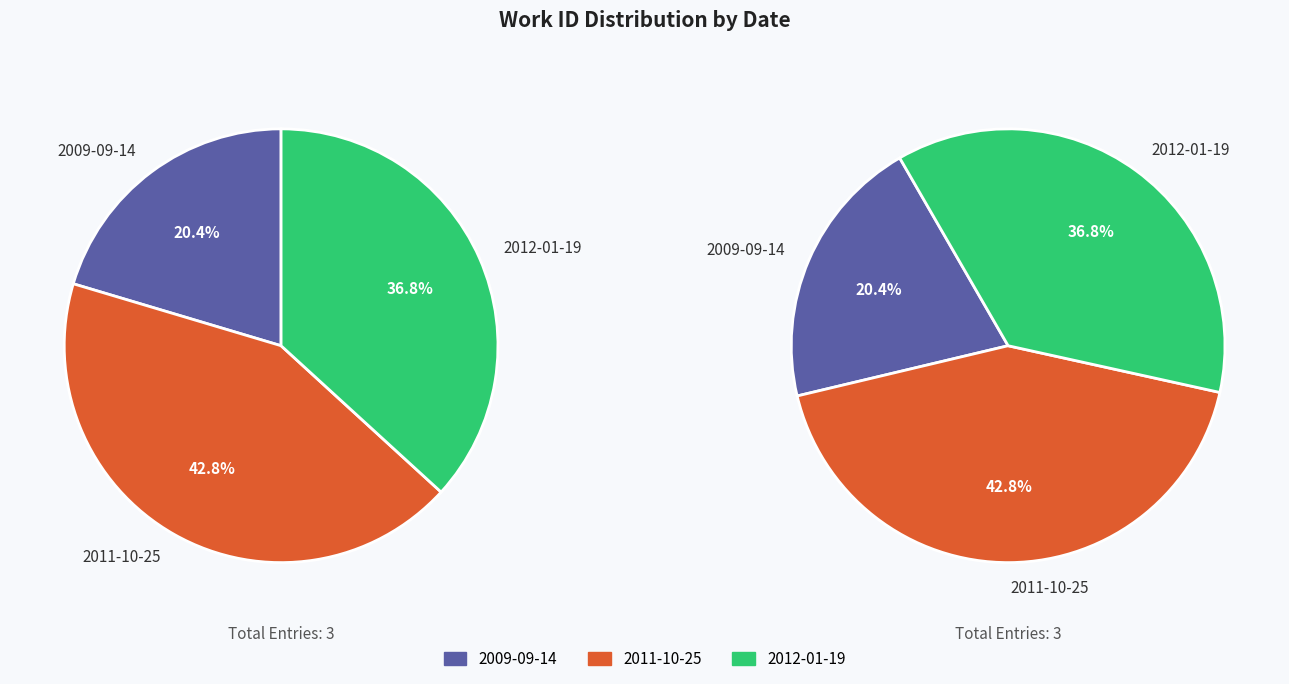

To the nearest percent, what percentage of the pie is 2011-10-25?

43%